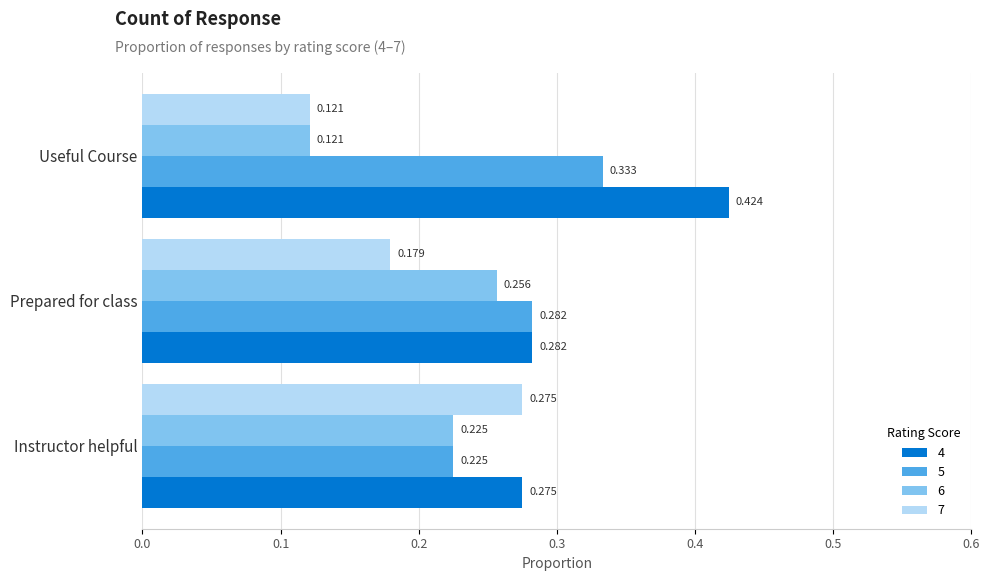

Which label corresponds to the largest value in the chart?

Useful Course